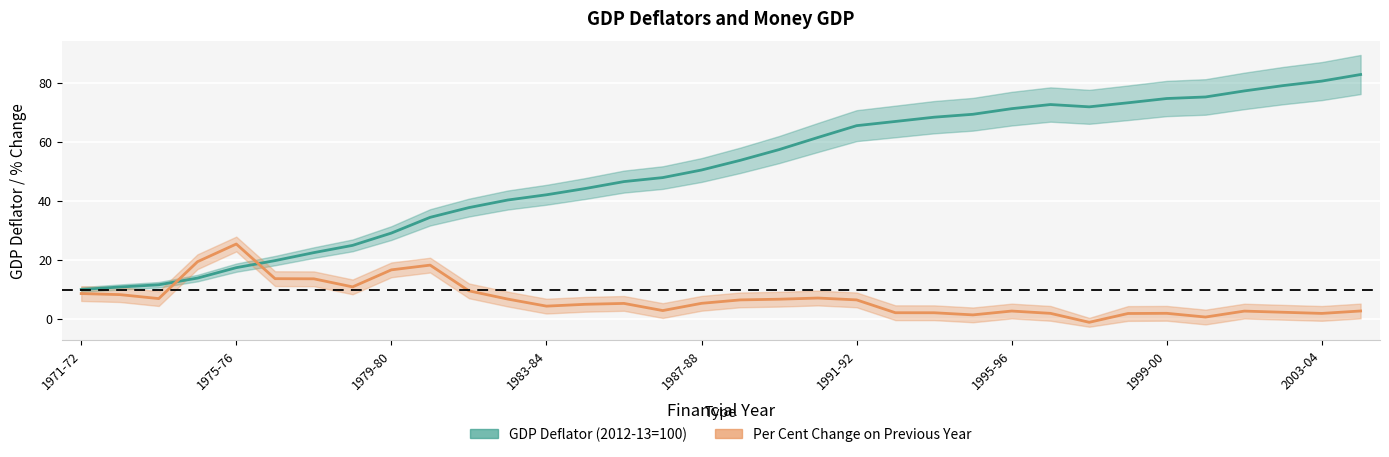

What is the label of the 12th point from the left?

1982-83